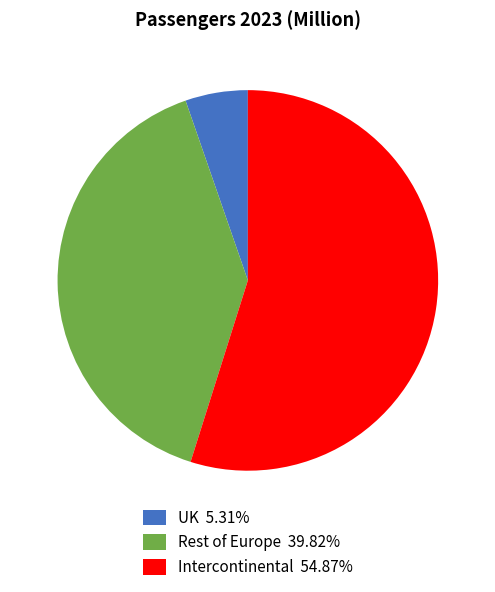

Which slice represents more than half of the pie?

Intercontinental